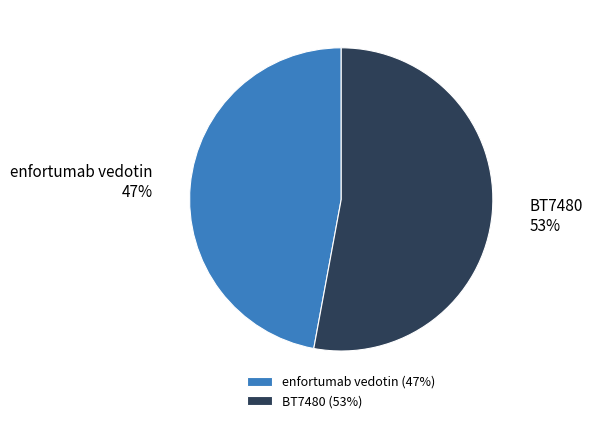

How many segments does this pie chart have?

2